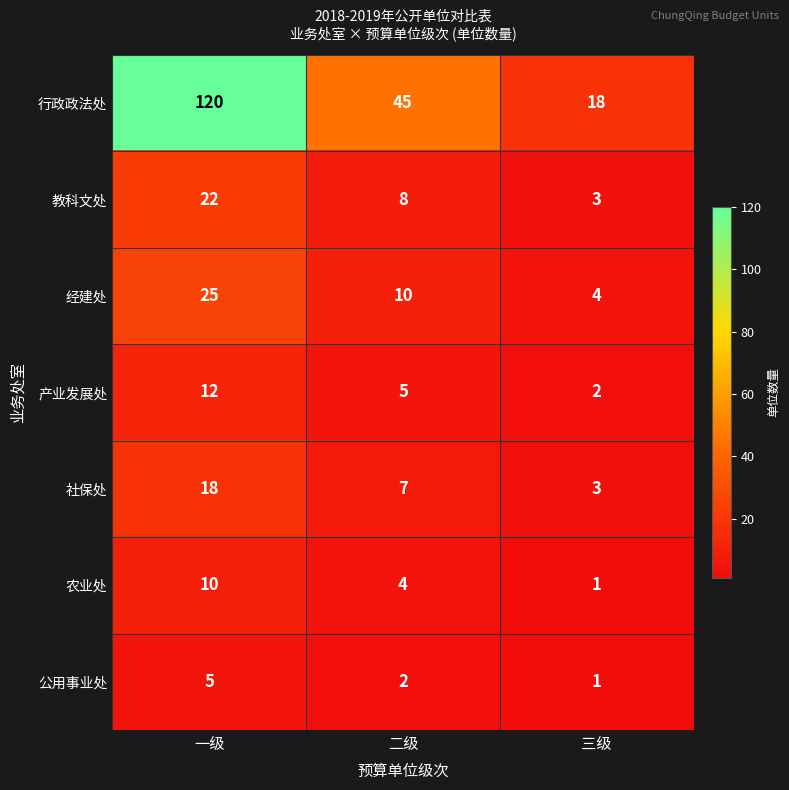

What is the difference between the 教科文处 values at 一级 and 二级?

14